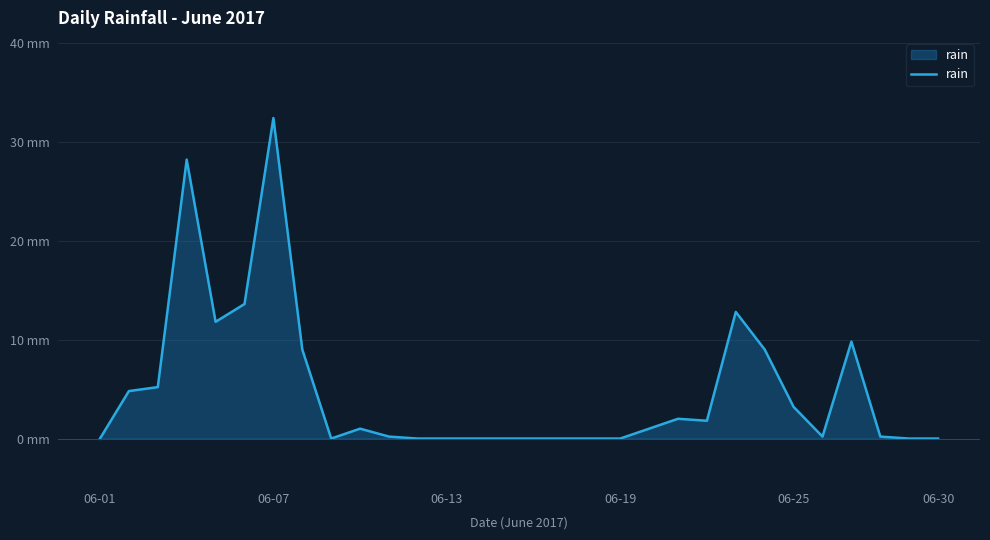

What is the greatest value displayed?

32.4